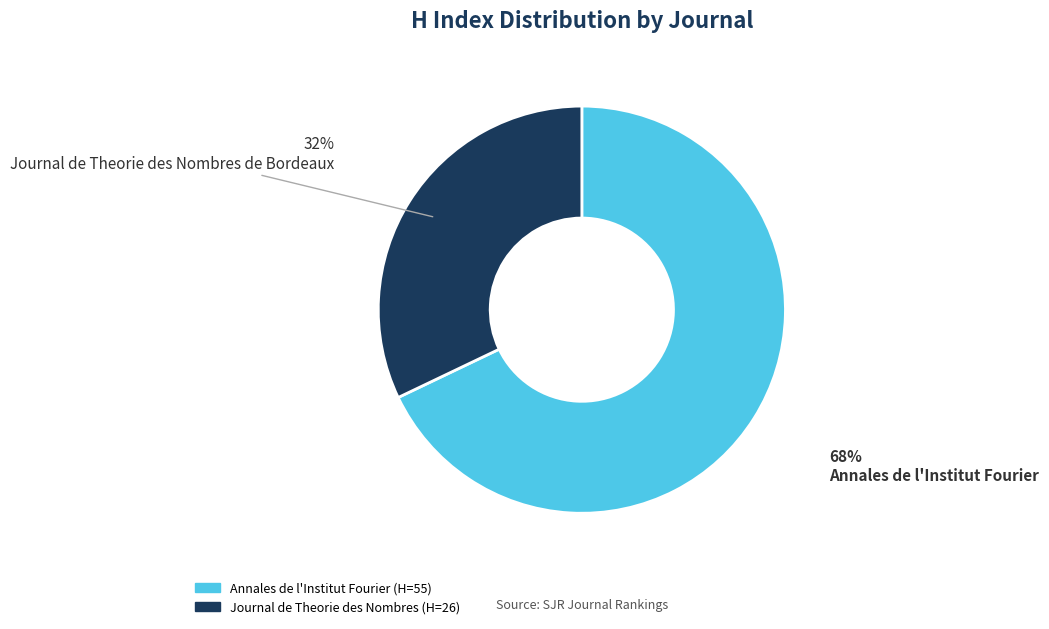

The Journal de Theorie des Nombres de Bordeaux slice represents 32% of the pie. True or false?

True